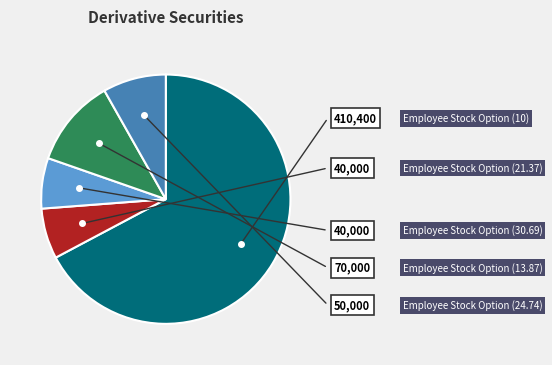

To the nearest percent, what is the average slice percentage?

20%